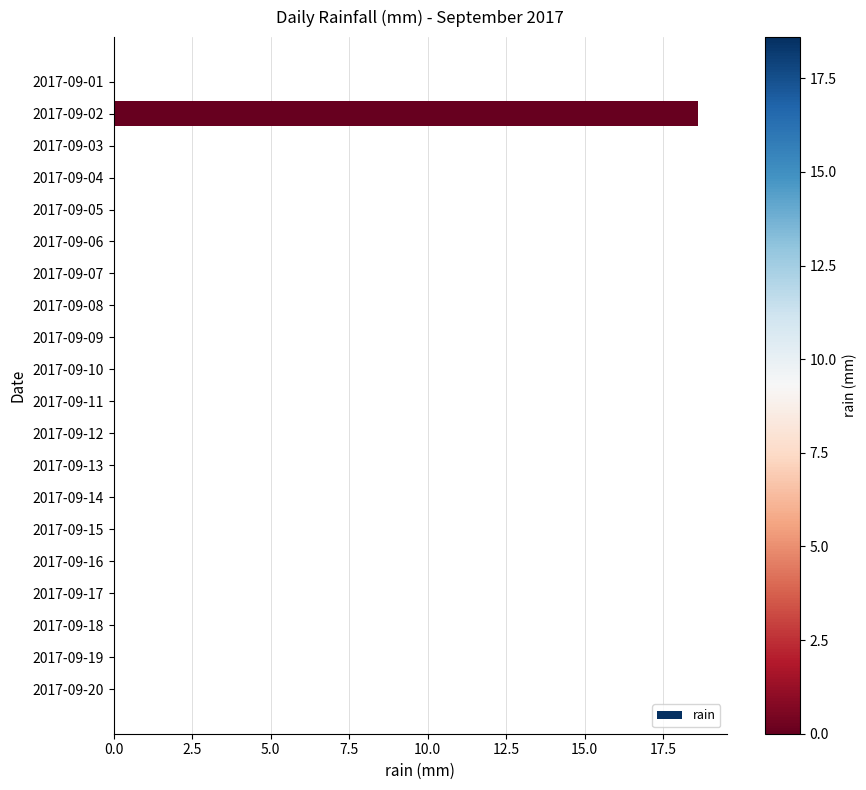

Is it true that the value at 2017-09-19 is 6.0?

False